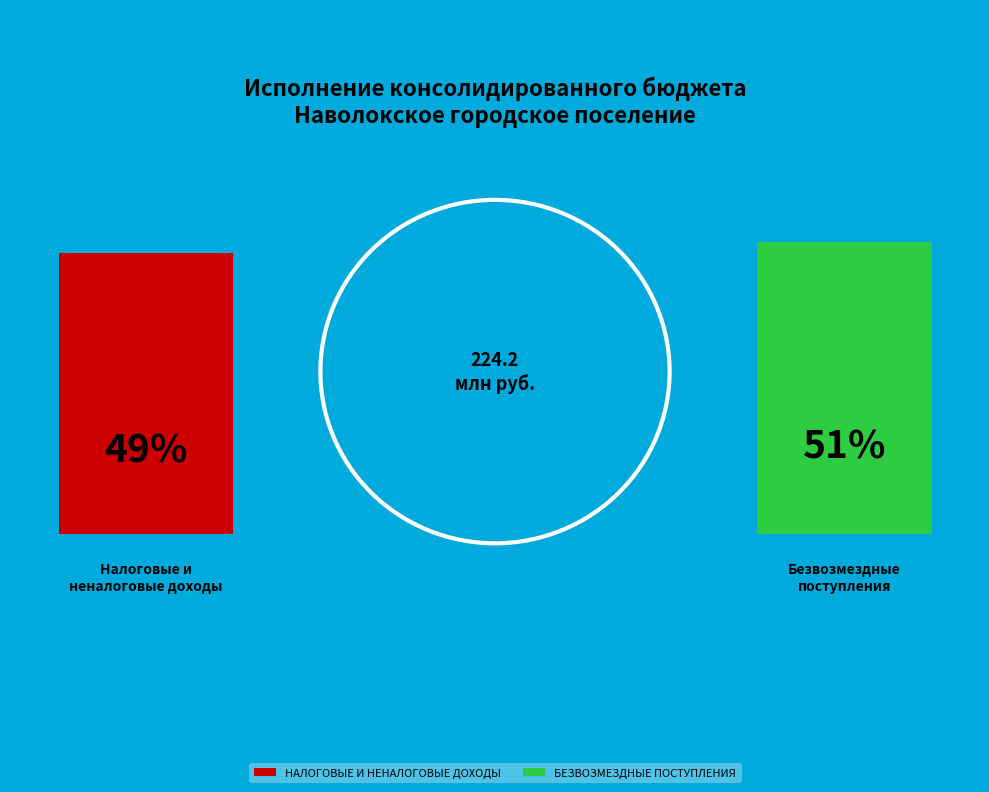

Do НАЛОГОВЫЕ И НЕНАЛОГОВЫЕ ДОХОДЫ and БЕЗВОЗМЕЗДНЫЕ ПОСТУПЛЕНИЯ together represent more than half of the pie?

Yes